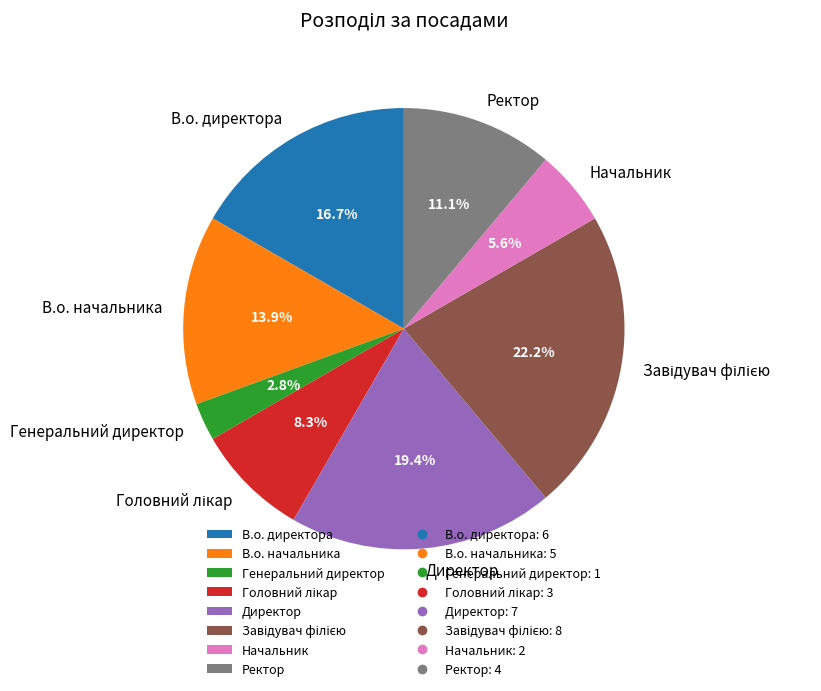

Does В.о. начальника represent more than half of the total?

No